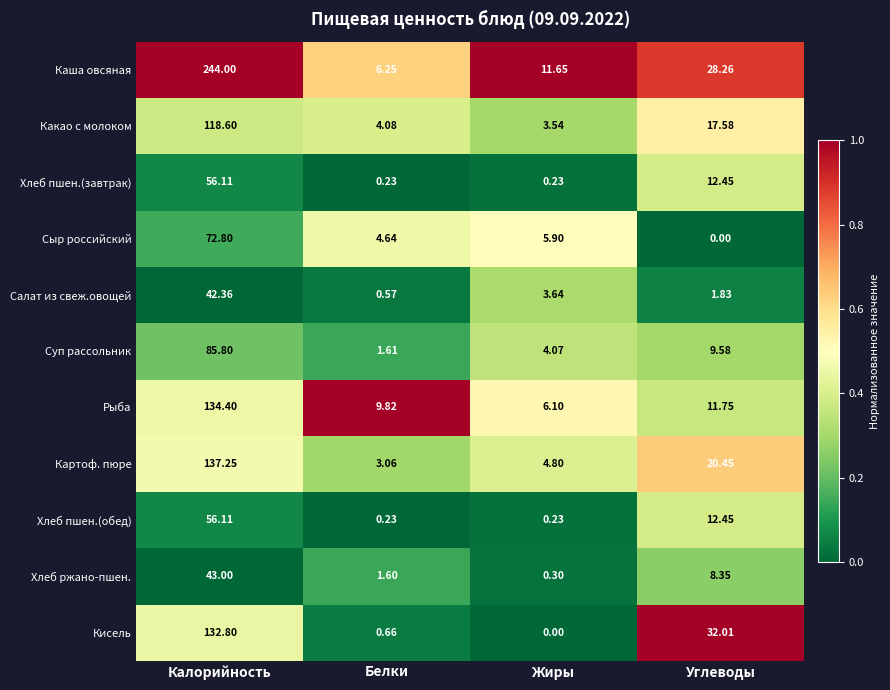

Which series has the largest range (max minus min)?

Каша овсяная